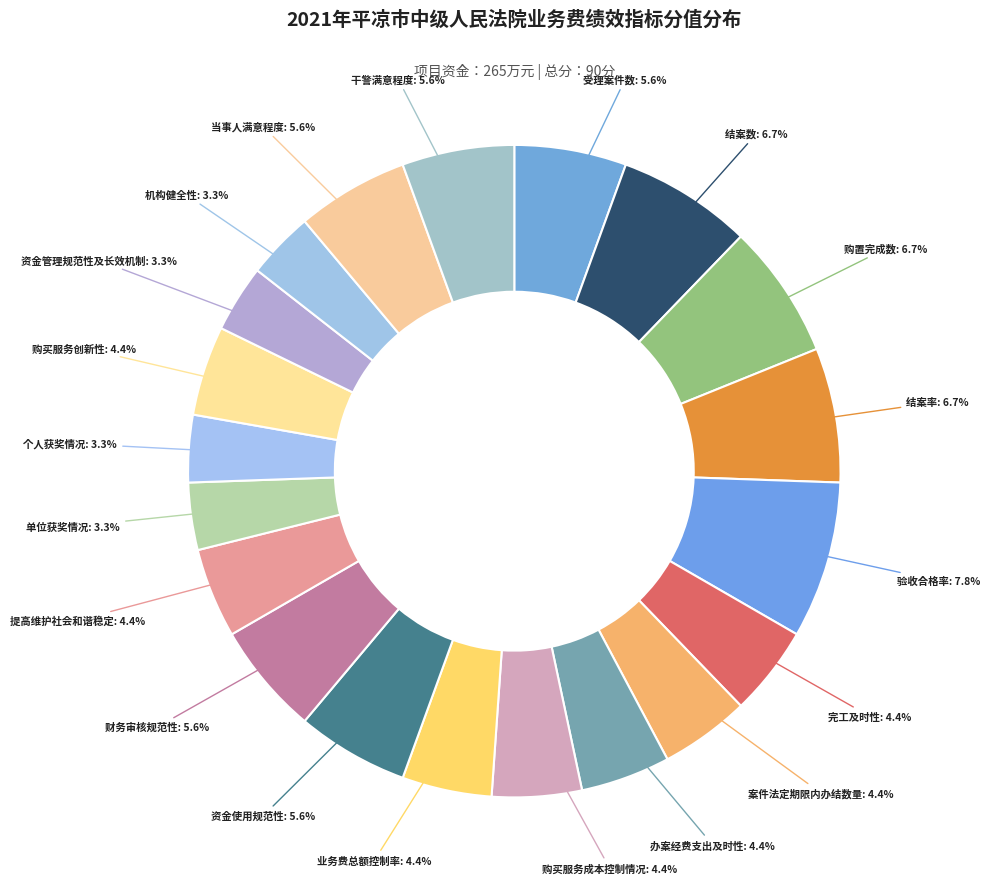

Count the number of slices in the pie.

20